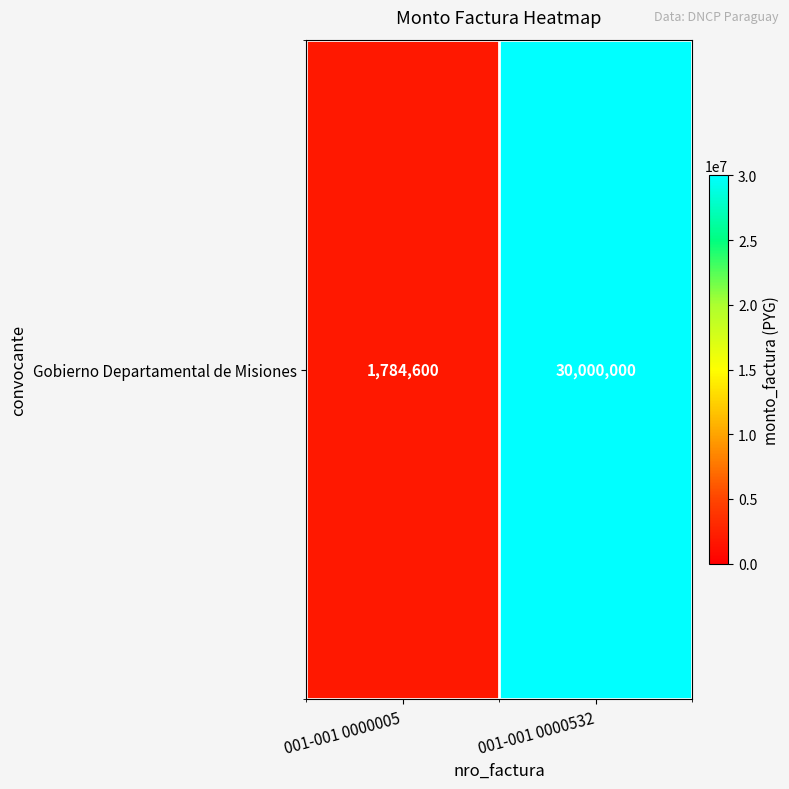

Reading left to right, what are all the values shown in this chart?

001-001 0000005=1784600	001-001 0000532=30000000